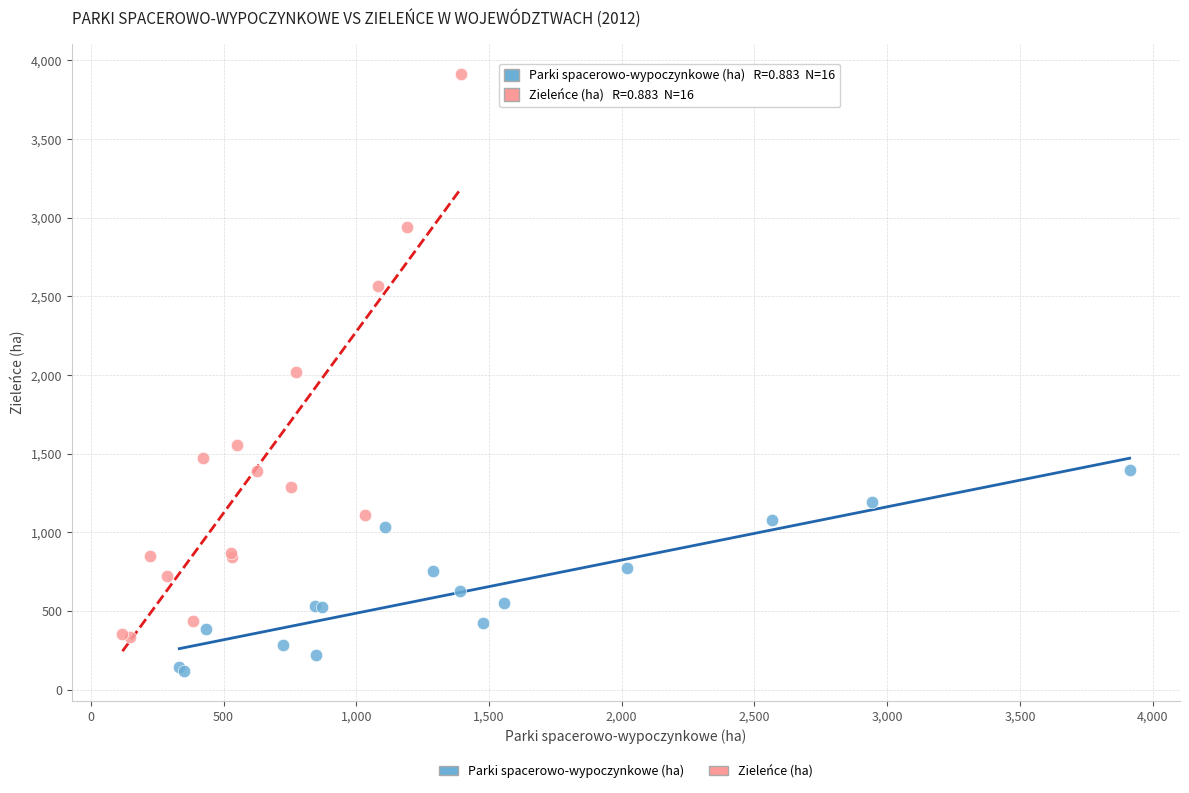

Which series has the widest spread of Y values?

Zieleńce (ha)